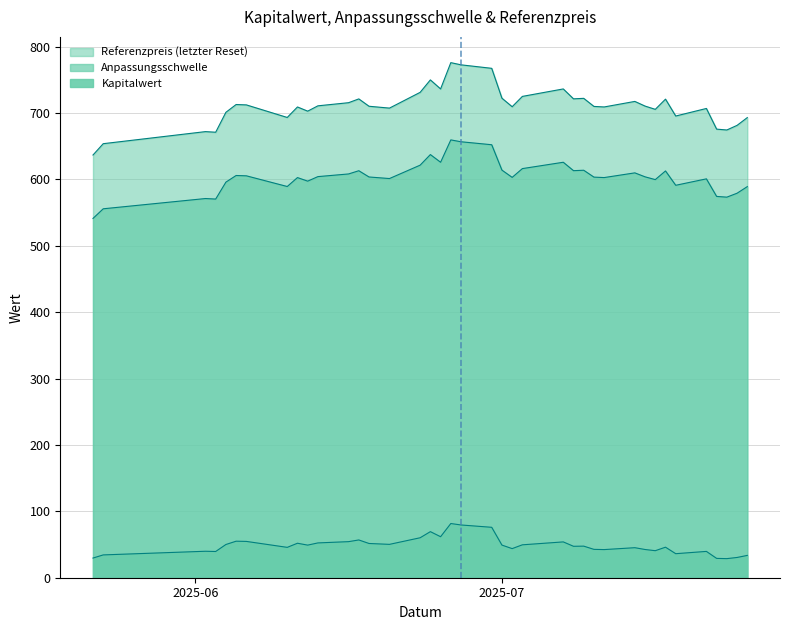

What is the spread (max minus min) of values at 2025-06-18?

658.6